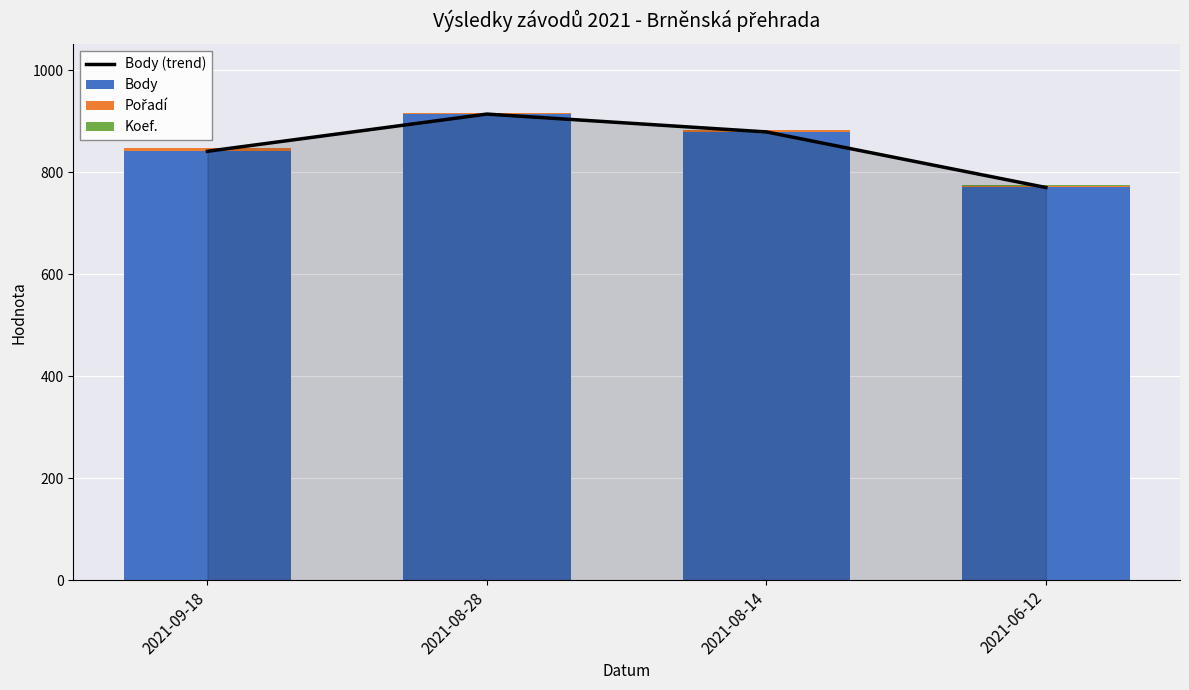

Reading left to right, extract all data points from this chart.

Body (trend): 841	914	879	770
Body: 841	914	879	770
Pořadí: 6	2	3	3
Koef.: 1	1	1	1